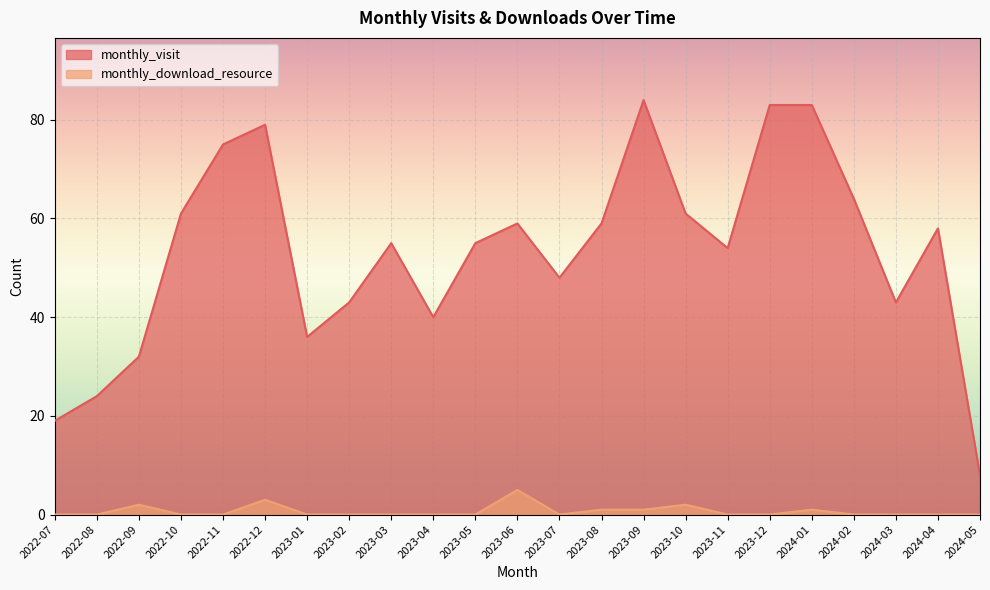

True or false: monthly_download_resource and monthly_visit cross at least once.

False